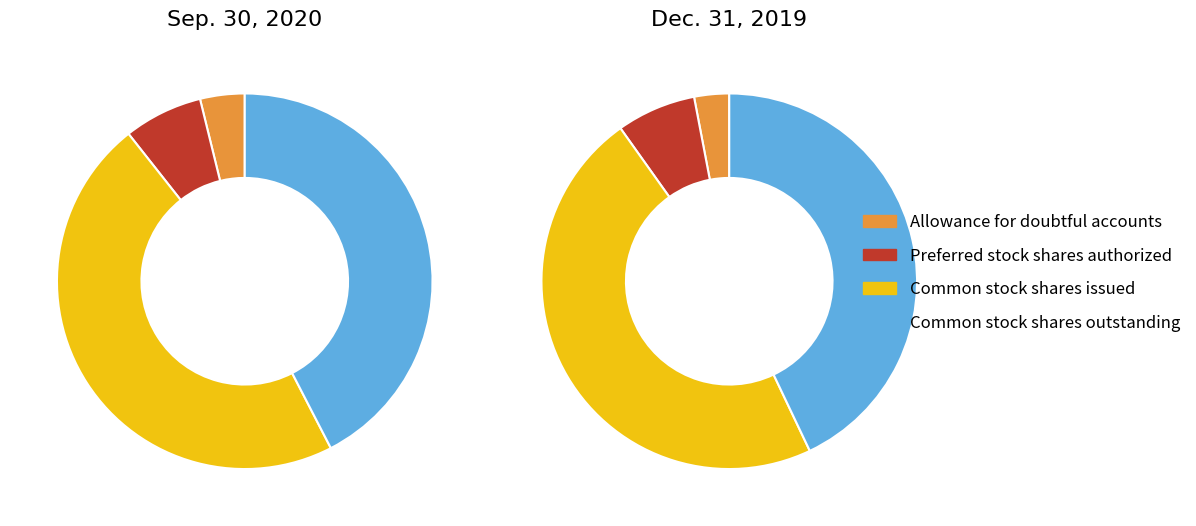

How many segments does this pie chart have?

4